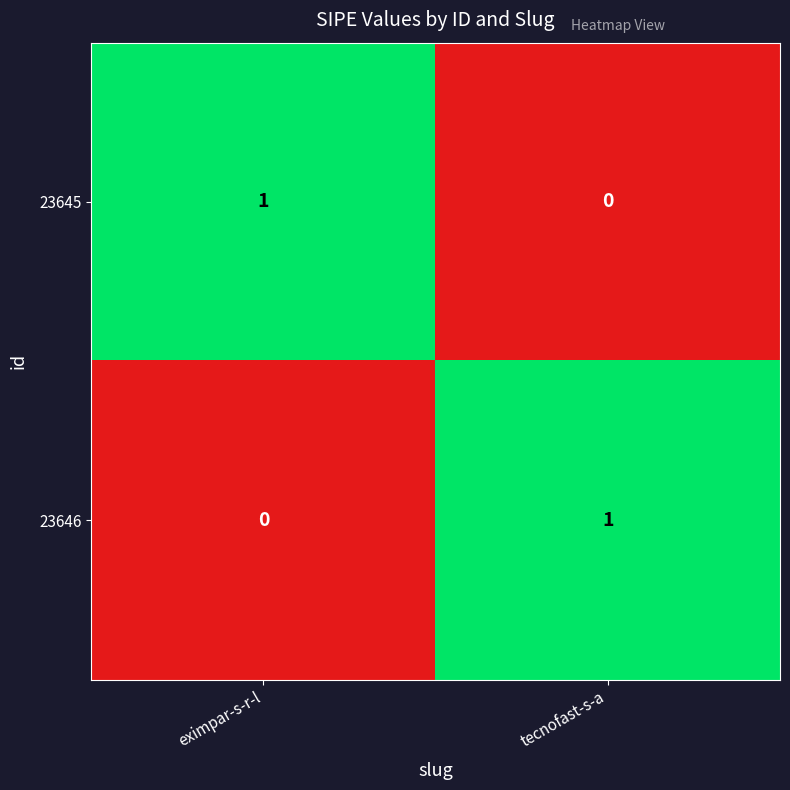

At which label is 23646 closest to 0?

eximpar-s-r-l